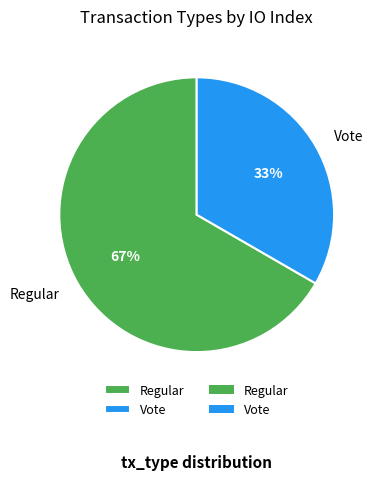

Which slice is the smallest?

Vote